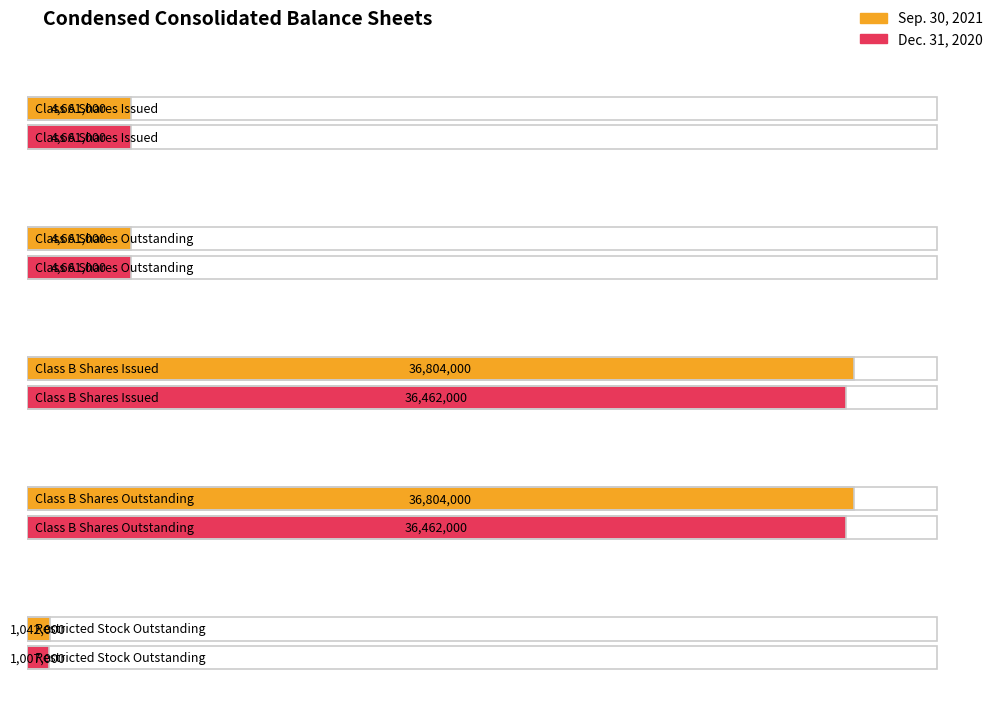

How many bars are there in each group?

2